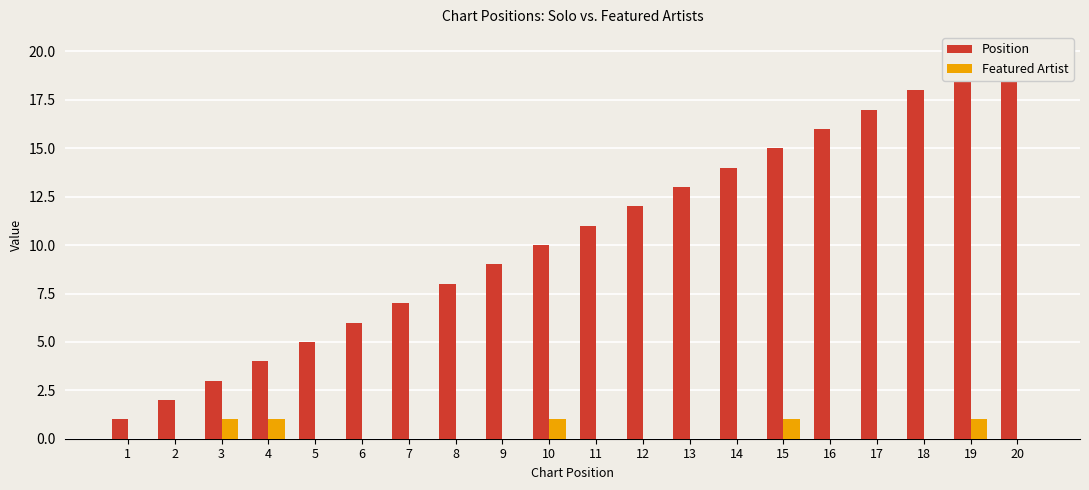

Reading left to right, list all the values displayed in this chart.

Position: 1	2	3	4	5	6	7	8	9	10	11	12	13	14	15	16	17	18	19	20
Featured Artist: 0	0	1	1	0	0	0	0	0	1	0	0	0	0	1	0	0	0	1	0